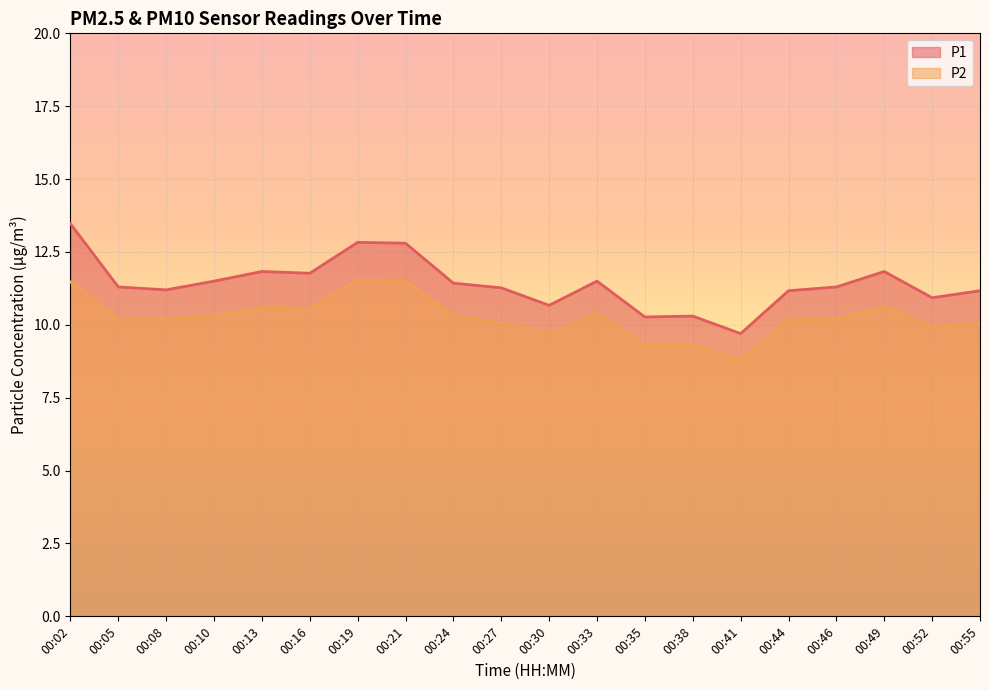

At which label does P2 reach its peak?

00:19